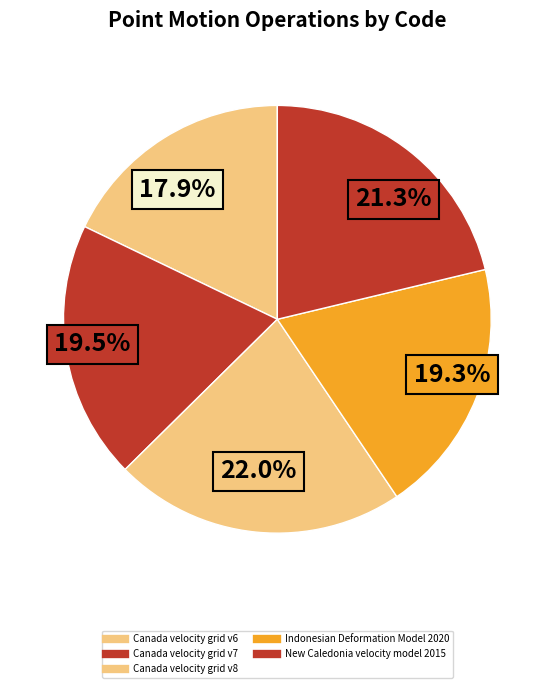

True or false: New Caledonia velocity model 2015 accounts for 21% of the total.

True